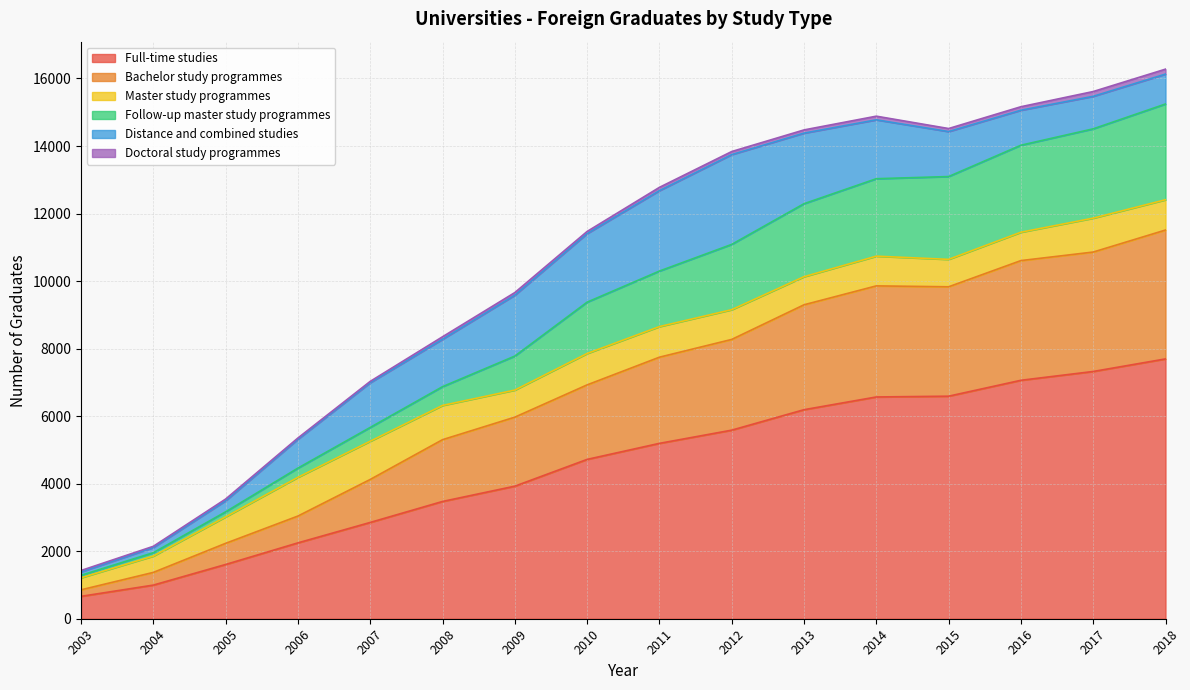

At which label does Full-time studies reach its peak?

2018